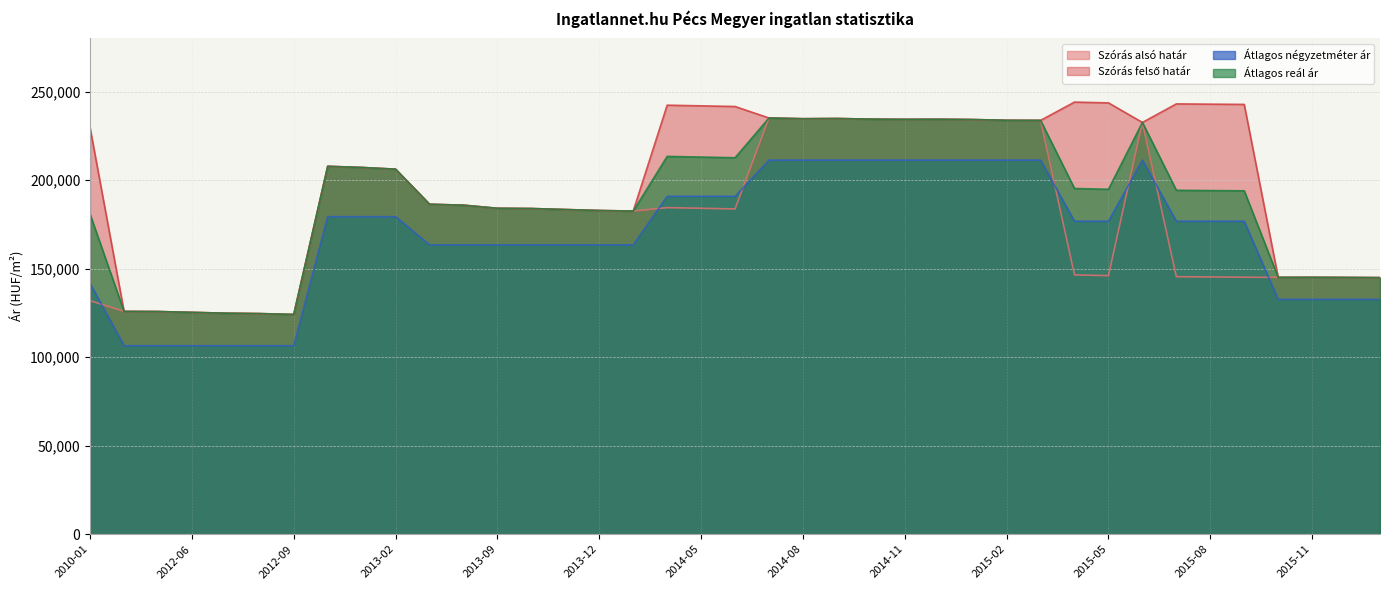

Which series has the largest total across all categories?

Szórás felső határ